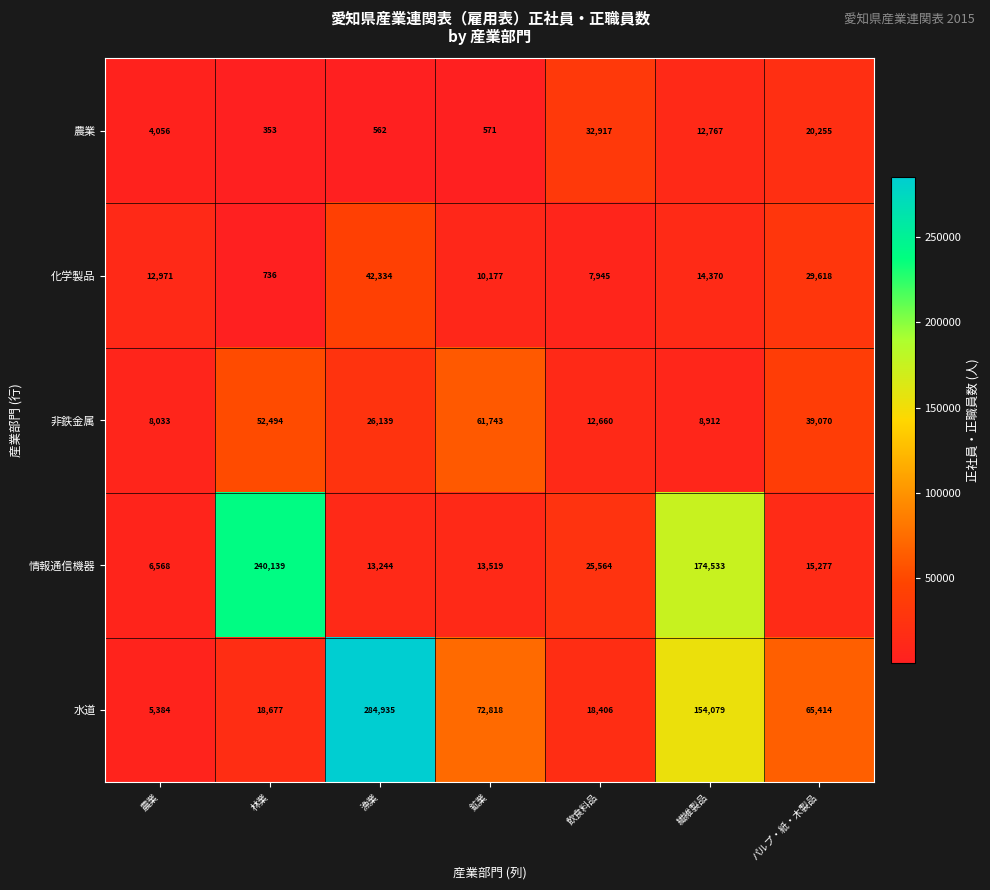

Which series has the largest total across all categories?

水道